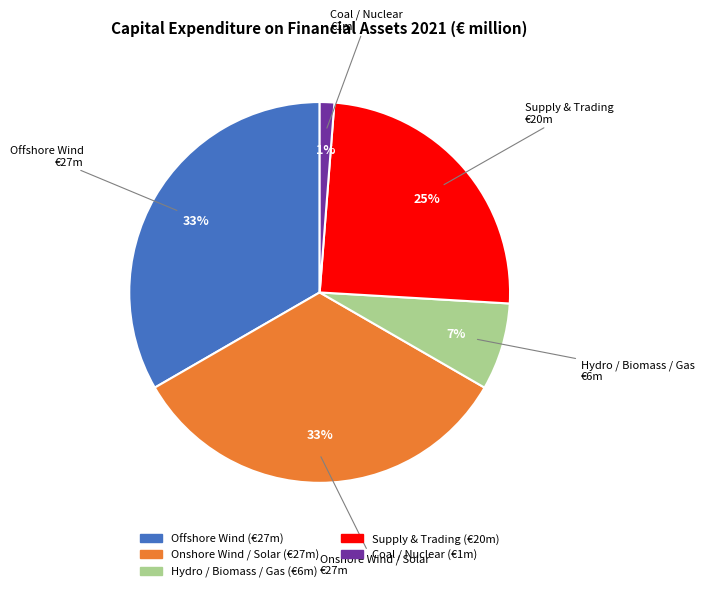

Which slice is the smallest?

Coal / Nuclear